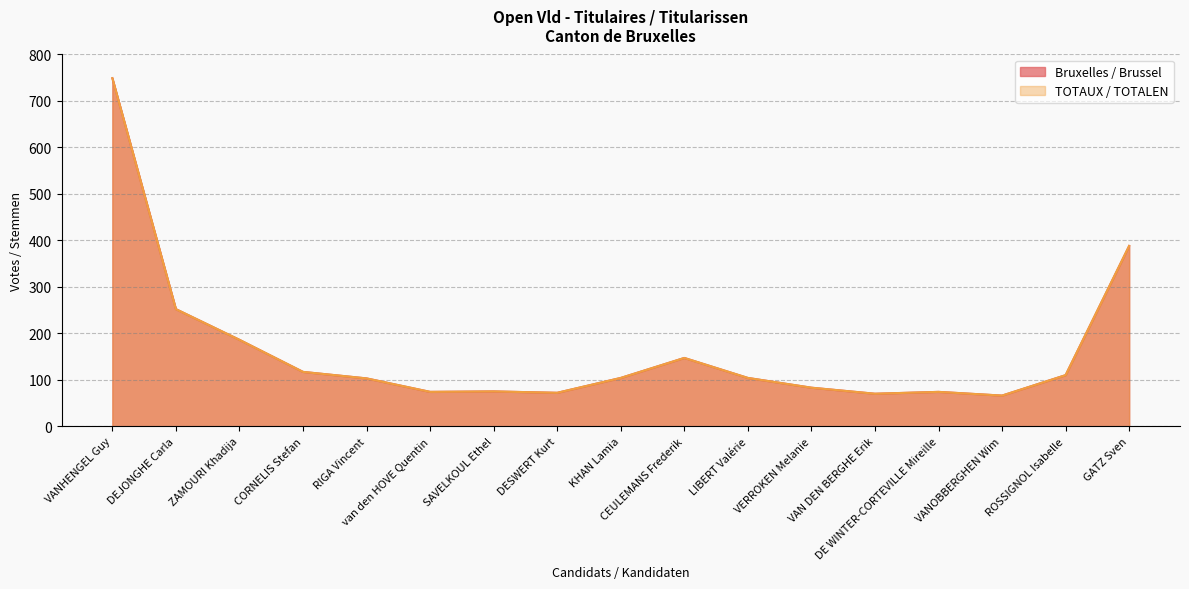

List the labels in order of TOTAUX / TOTALEN value, largest first.

VANHENGEL Guy, GATZ Sven, DEJONGHE Carla, ZAMOURI Khadija, CEULEMANS Frederik, CORNELIS Stefan, ROSSIGNOL Isabelle, KHAN Lamia, LIBERT Valérie, RIGA Vincent, VERROKEN Melanie, SAVELKOUL Ethel, van den HOVE Quentin, DE WINTER-CORTEVILLE Mireille, DESWERT Kurt, VAN DEN BERGHE Erik, VANOBBERGHEN Wim